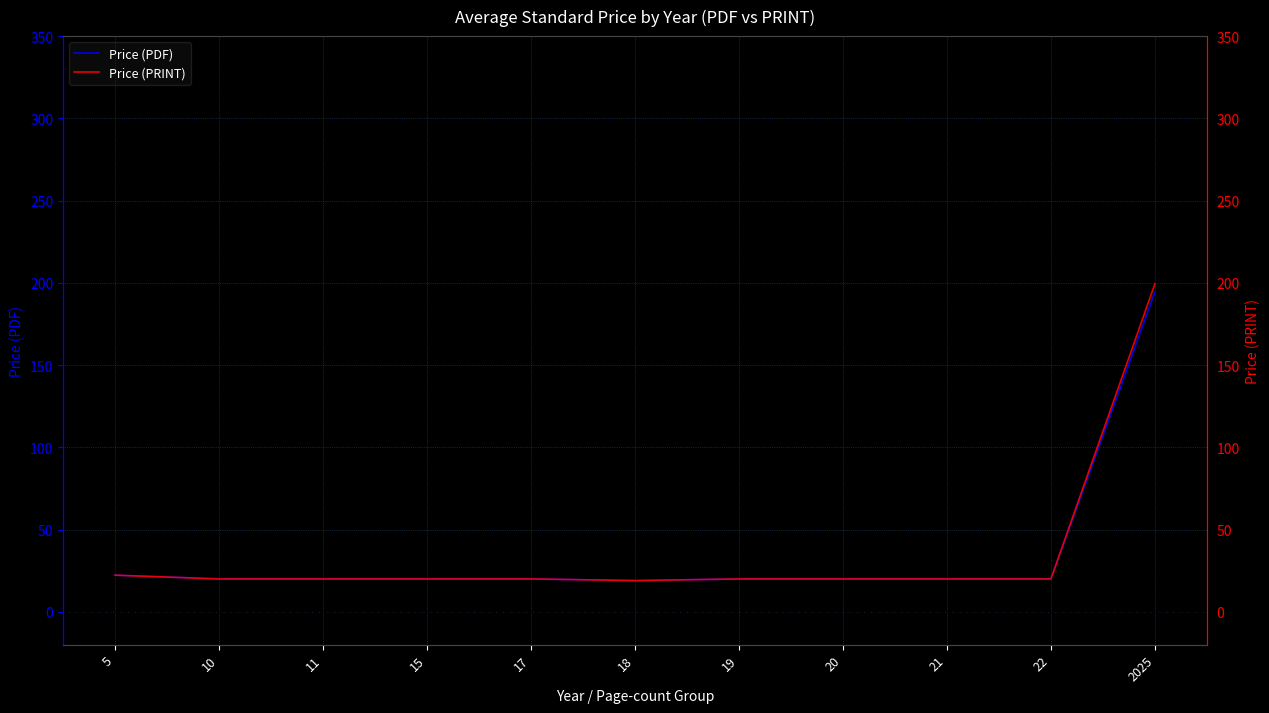

How many data points in Price (PRINT) are less than 20?

1